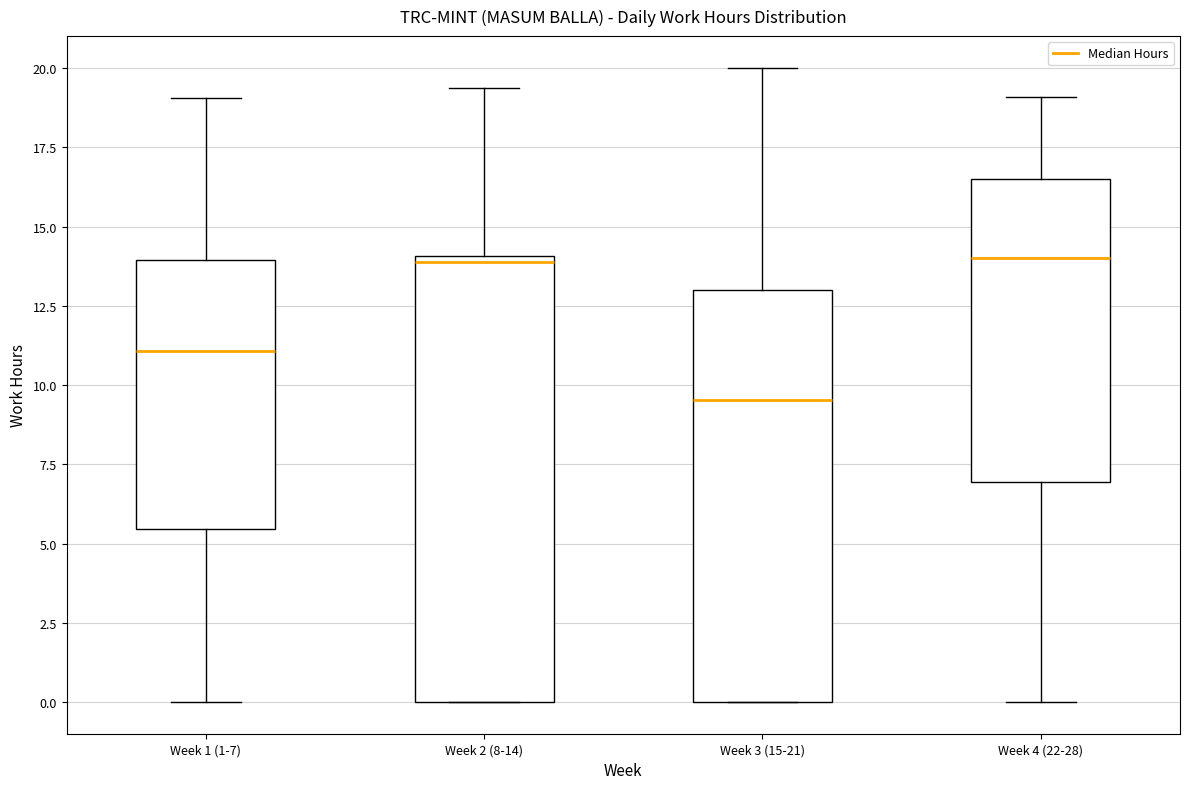

Comparing the boxes themselves (not the whiskers), which one is the tallest?

Week 2 (8-14)